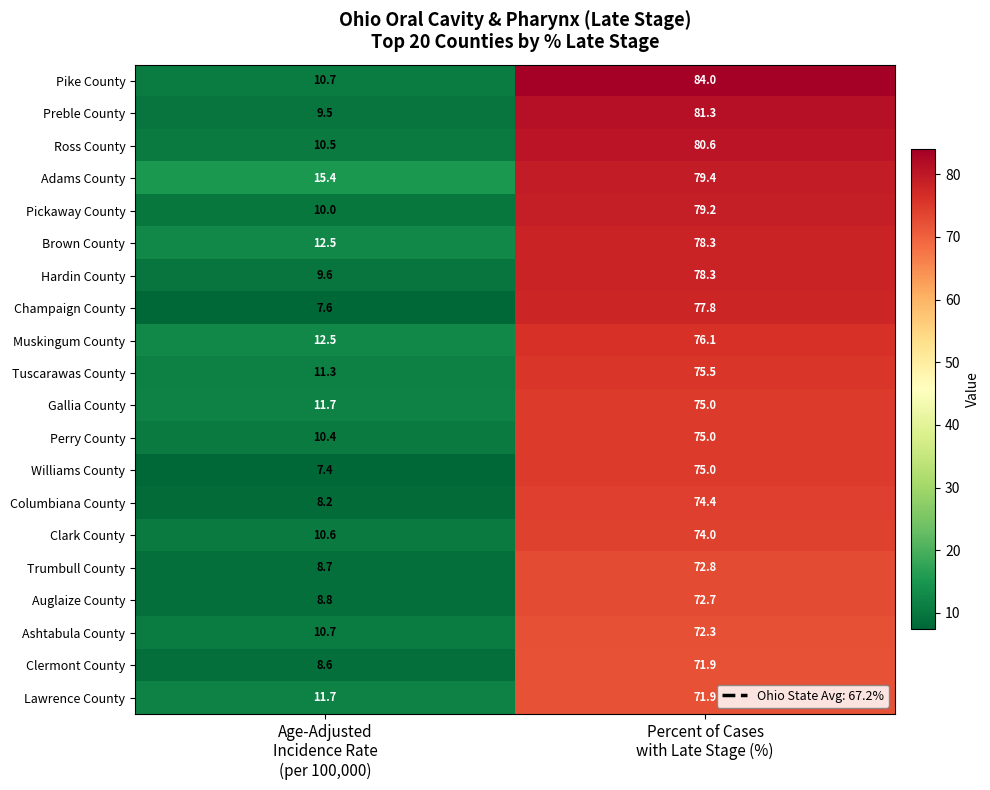

What is the smallest value displayed?

7.4